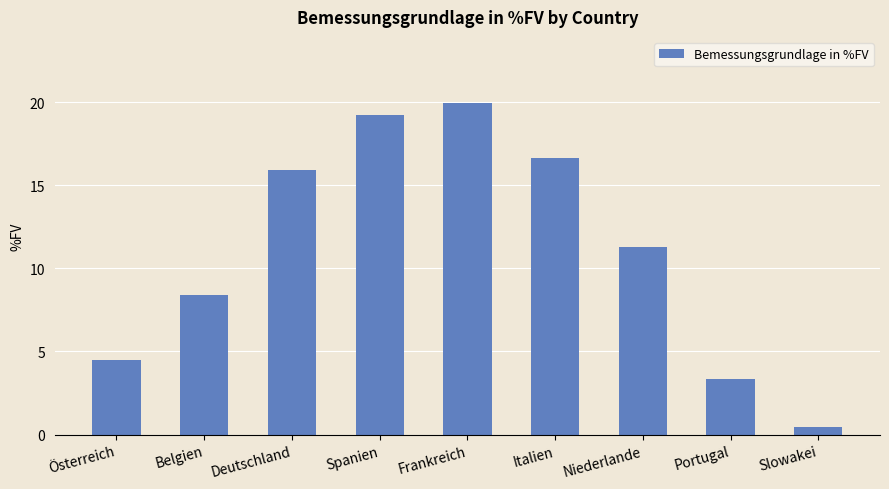

At which label does the data first exceed 11?

Deutschland